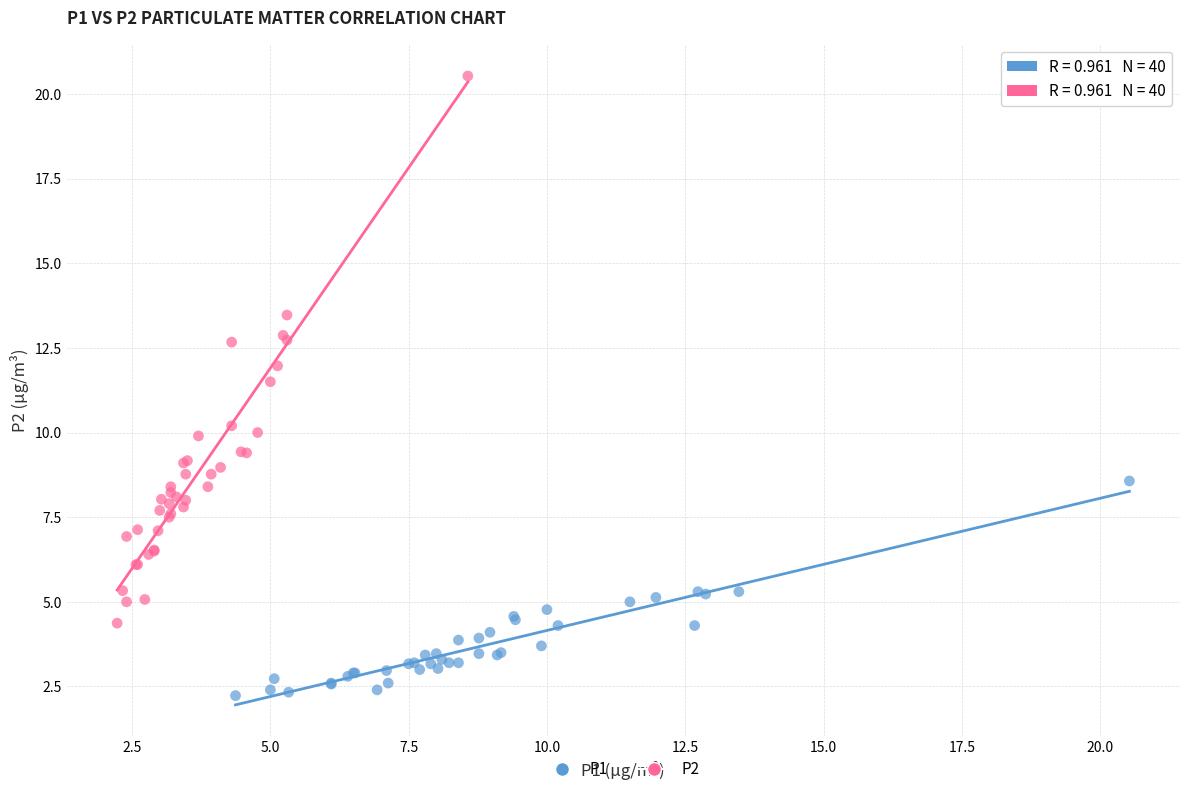

Which series reaches the minimum Y coordinate?

P1